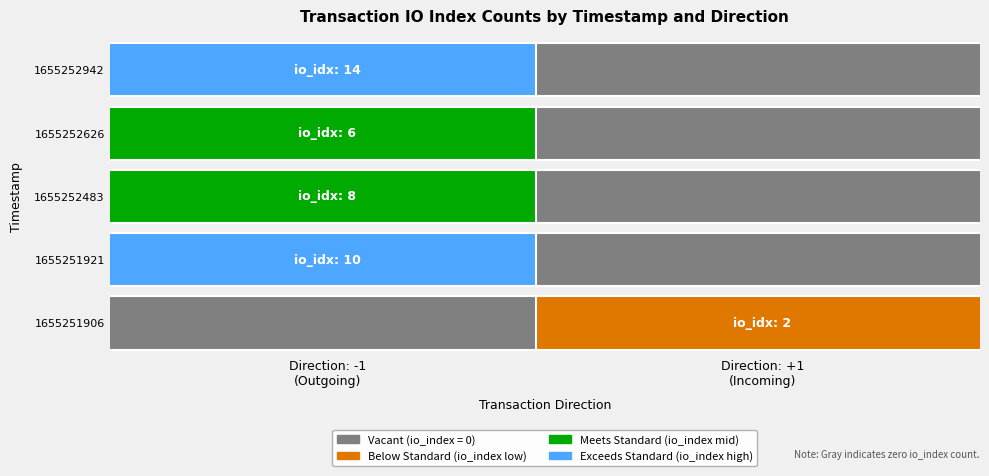

How many data points in 1655251906 are less than 2?

1